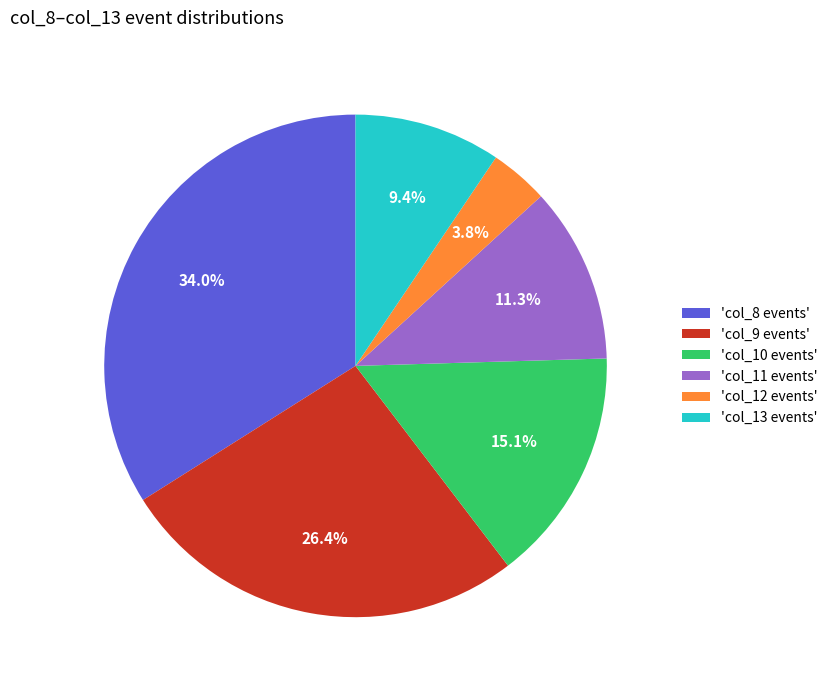

Which has a higher value, 'col_8 events' or 'col_11 events'?

'col_8 events'